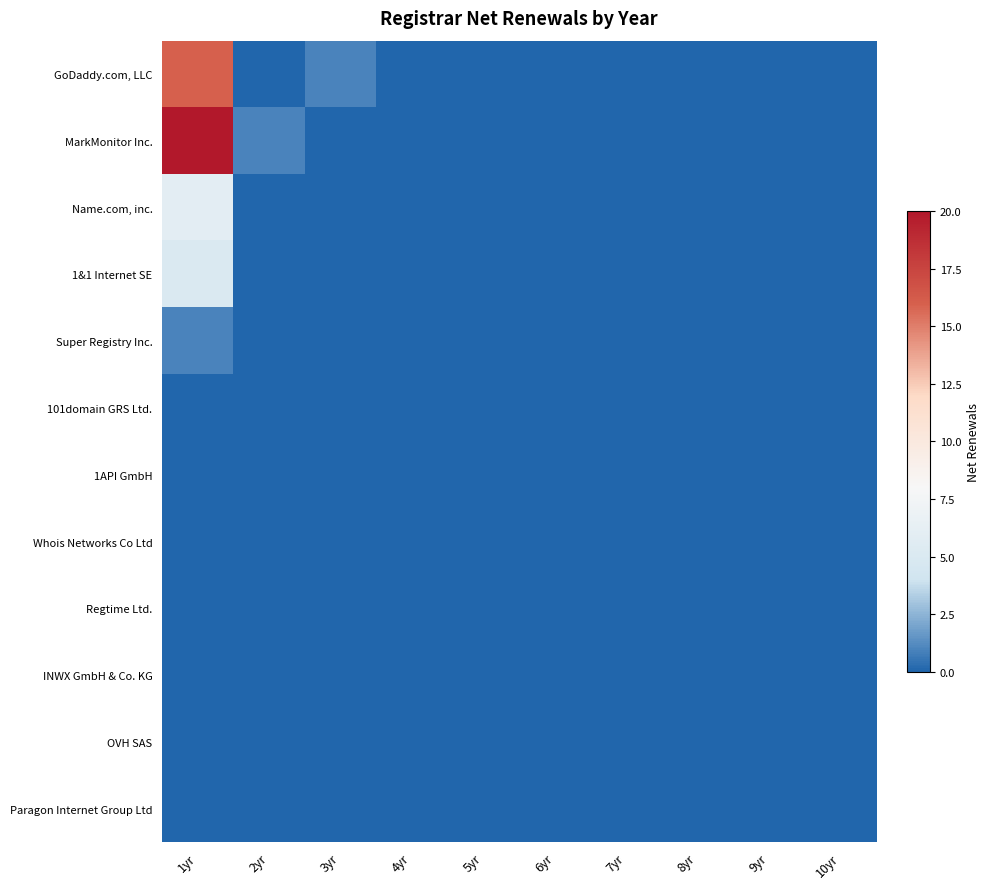

Reading left to right, extract all data points from this chart.

GoDaddy.com, LLC: 1yr=16	2yr=0	3yr=1	4yr=0	5yr=0	6yr=0	7yr=0	8yr=0	9yr=0	10yr=0
MarkMonitor Inc.: 1yr=20	2yr=1	3yr=0	4yr=0	5yr=0	6yr=0	7yr=0	8yr=0	9yr=0	10yr=0
Name.com, inc.: 1yr=6	2yr=0	3yr=0	4yr=0	5yr=0	6yr=0	7yr=0	8yr=0	9yr=0	10yr=0
1&1 Internet SE: 1yr=5	2yr=0	3yr=0	4yr=0	5yr=0	6yr=0	7yr=0	8yr=0	9yr=0	10yr=0
Super Registry Inc.: 1yr=1	2yr=0	3yr=0	4yr=0	5yr=0	6yr=0	7yr=0	8yr=0	9yr=0	10yr=0
101domain GRS Ltd.: 1yr=0	2yr=0	3yr=0	4yr=0	5yr=0	6yr=0	7yr=0	8yr=0	9yr=0	10yr=0
1API GmbH: 1yr=0	2yr=0	3yr=0	4yr=0	5yr=0	6yr=0	7yr=0	8yr=0	9yr=0	10yr=0
Whois Networks Co Ltd: 1yr=0	2yr=0	3yr=0	4yr=0	5yr=0	6yr=0	7yr=0	8yr=0	9yr=0	10yr=0
Regtime Ltd.: 1yr=0	2yr=0	3yr=0	4yr=0	5yr=0	6yr=0	7yr=0	8yr=0	9yr=0	10yr=0
INWX GmbH & Co. KG: 1yr=0	2yr=0	3yr=0	4yr=0	5yr=0	6yr=0	7yr=0	8yr=0	9yr=0	10yr=0
OVH SAS: 1yr=0	2yr=0	3yr=0	4yr=0	5yr=0	6yr=0	7yr=0	8yr=0	9yr=0	10yr=0
Paragon Internet Group Ltd: 1yr=0	2yr=0	3yr=0	4yr=0	5yr=0	6yr=0	7yr=0	8yr=0	9yr=0	10yr=0